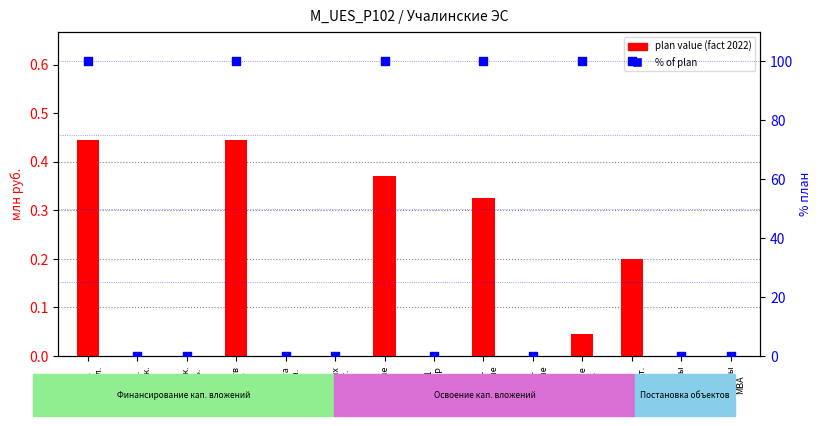

At which category is the sum across all series the highest?

1
Фин.
кап.вл.